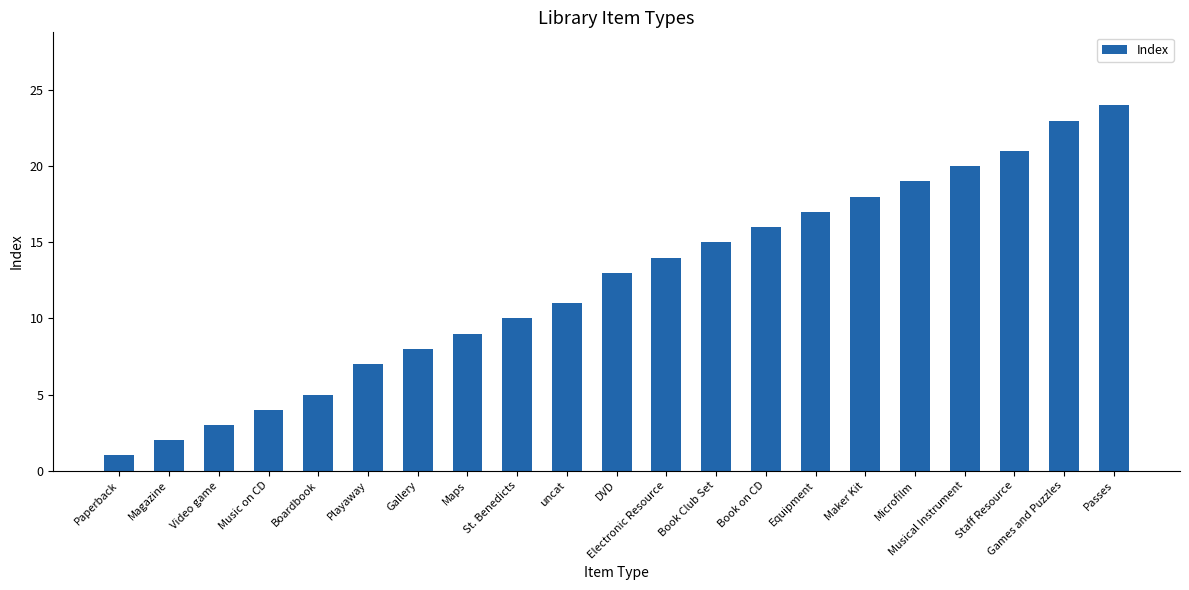

Rank the categories by value from lowest to highest.

Paperback, Magazine, Video game, Music on CD, Boardbook, Playaway, Gallery, Maps, St. Benedicts, uncat, DVD, Electronic Resource, Book Club Set, Book on CD, Equipment, Maker Kit, Microfilm, Musical Instrument, Staff Resource, Games and Puzzles, Passes